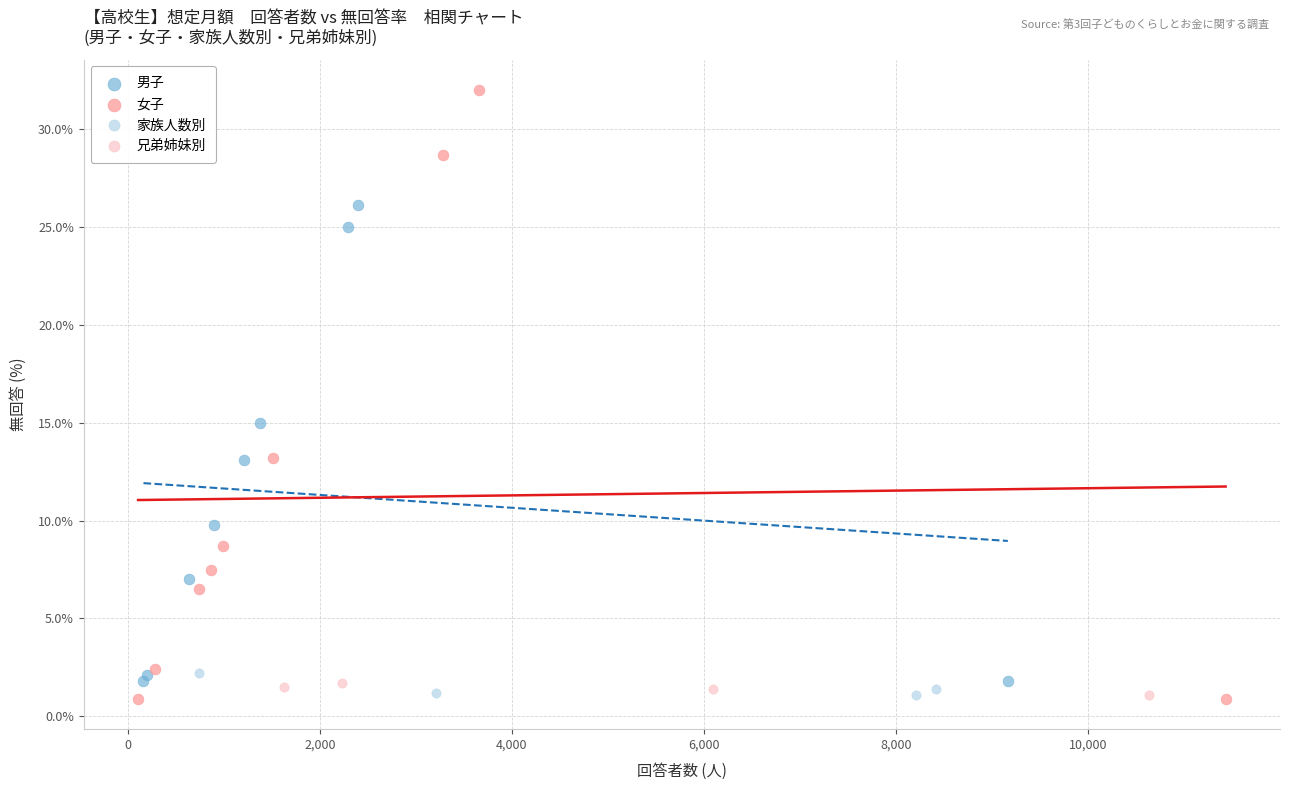

Which series reaches the maximum Y coordinate?

女子